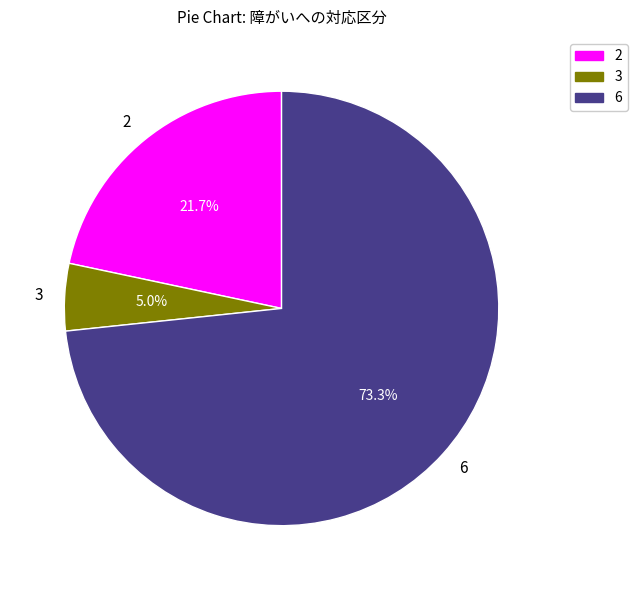

What percentage do 3 and 2 together represent?

26.7%